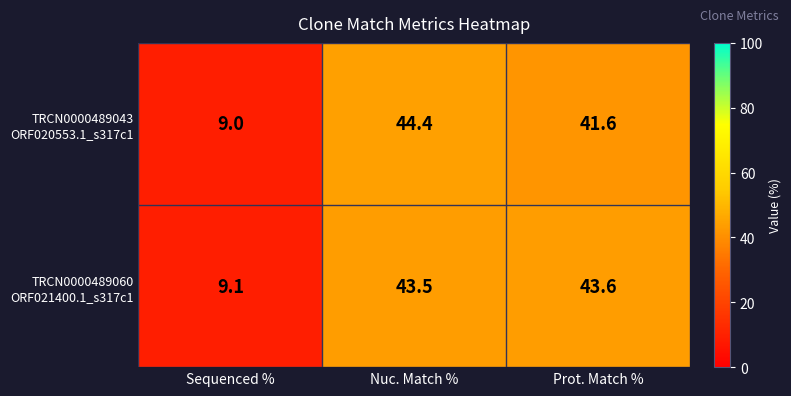

What is the spread (max minus min) of values at Prot. Match %?

2.0